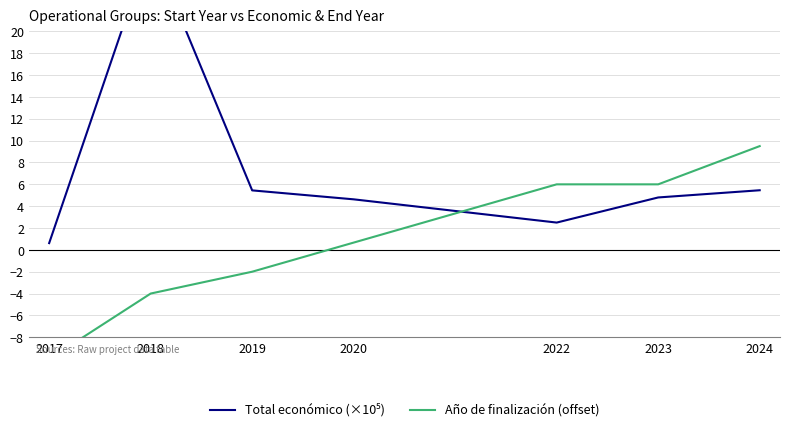

True or false: Año de finalización (offset) has a value of 6.0 at 2023.

True